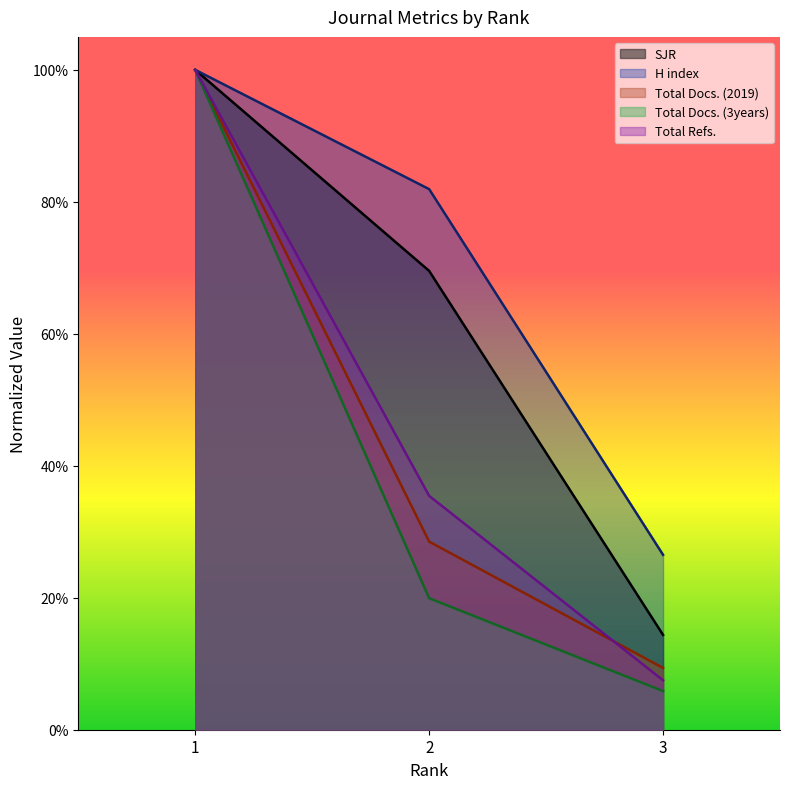

What is the value of the Total Docs. (3years) point at the 1st from the left?

1.0